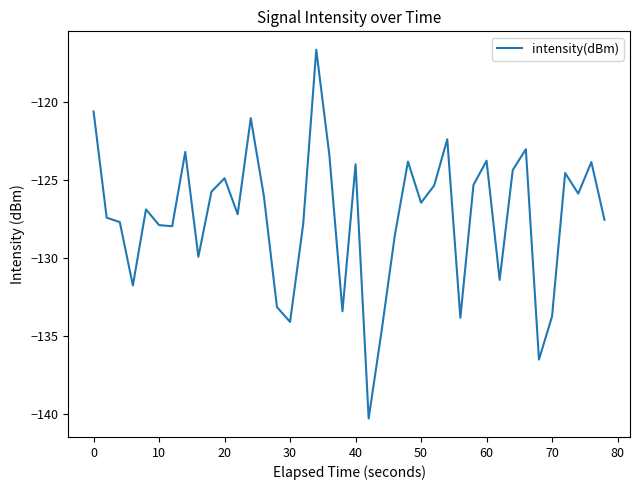

What is the difference between the maximum and minimum values?

23.6